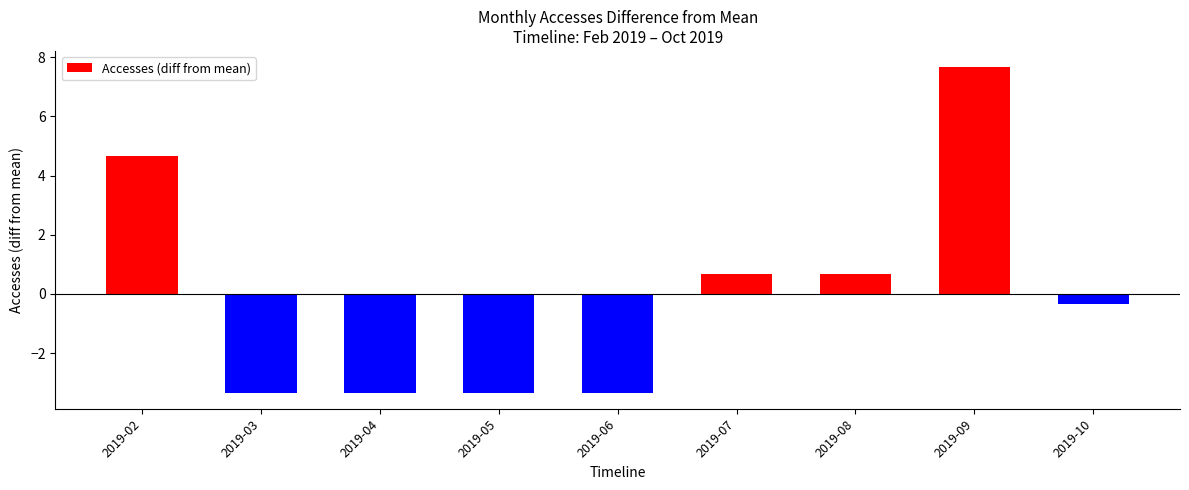

What is the value of the 1st bar from the left?

4.7